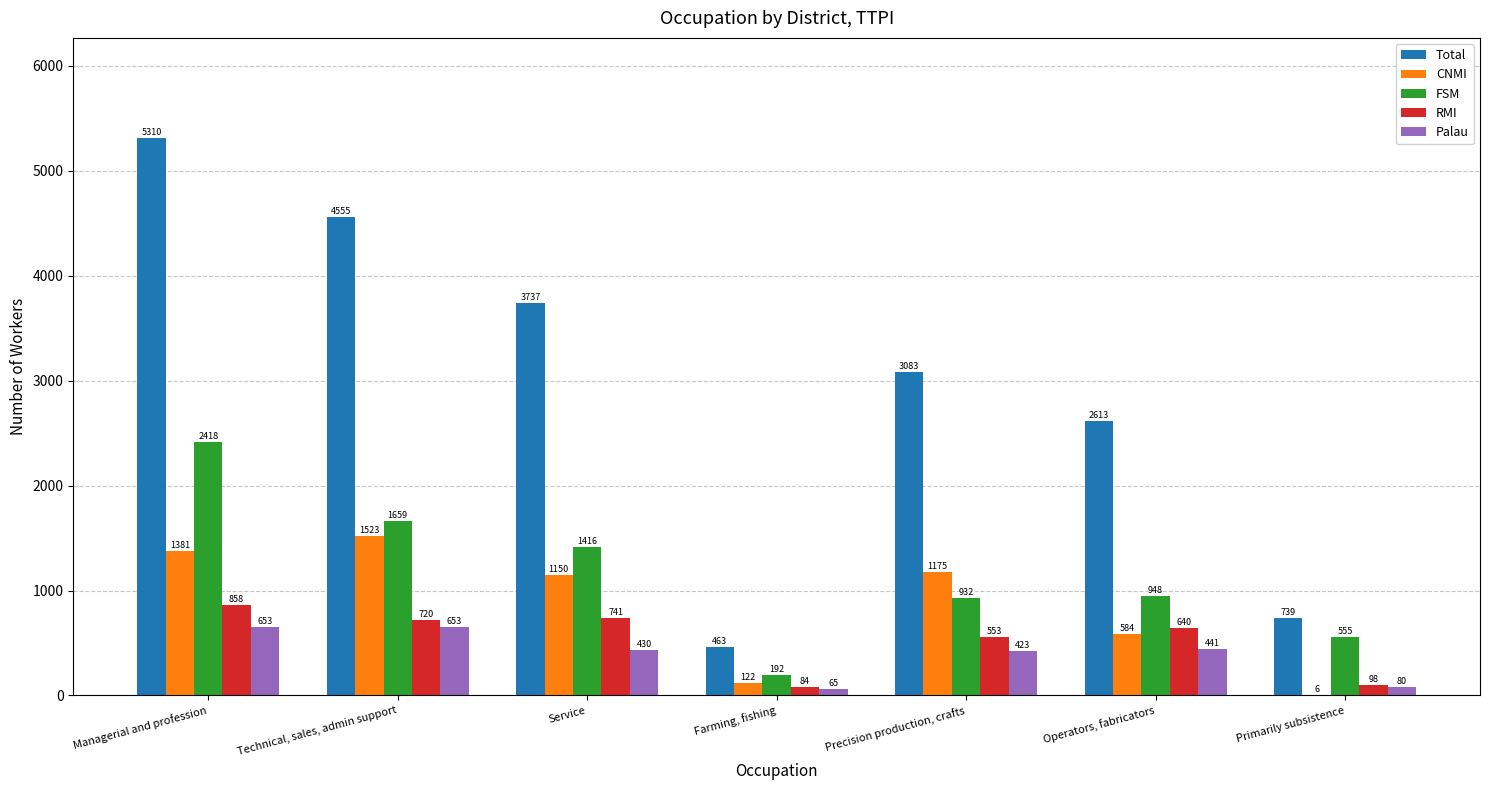

Reading right to left, what are all the values shown in this chart?

Total: 739	2613	3083	463	3737	4555	5310
CNMI: 6	584	1175	122	1150	1523	1381
FSM: 555	948	932	192	1416	1659	2418
RMI: 98	640	553	84	741	720	858
Palau: 80	441	423	65	430	653	653